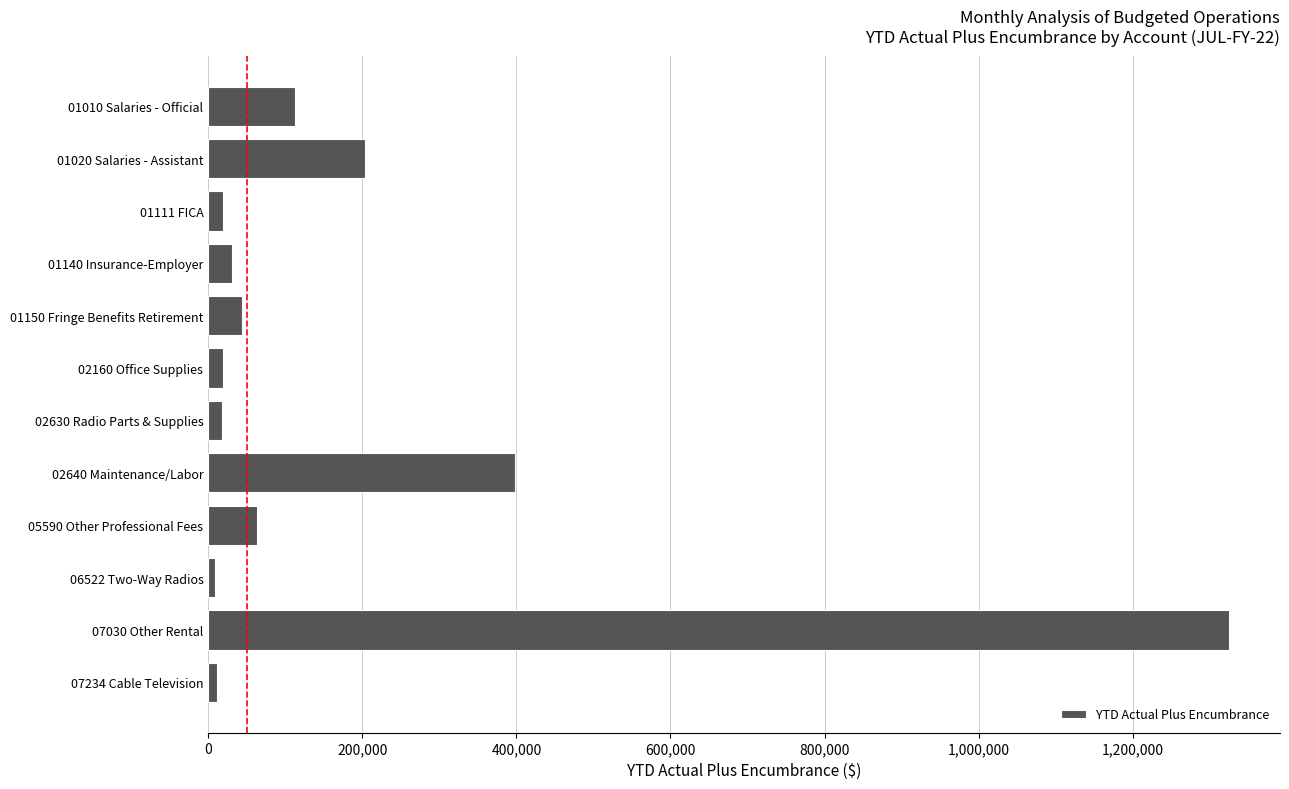

What is the maximum value shown in the chart?

1324938.4